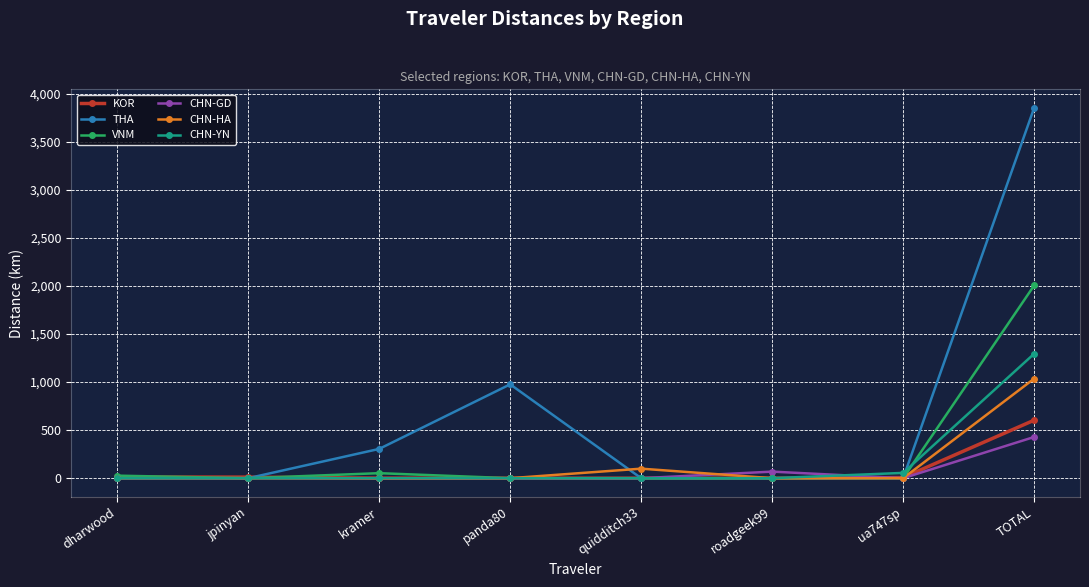

What is the maximum value shown in the chart?

3855.4